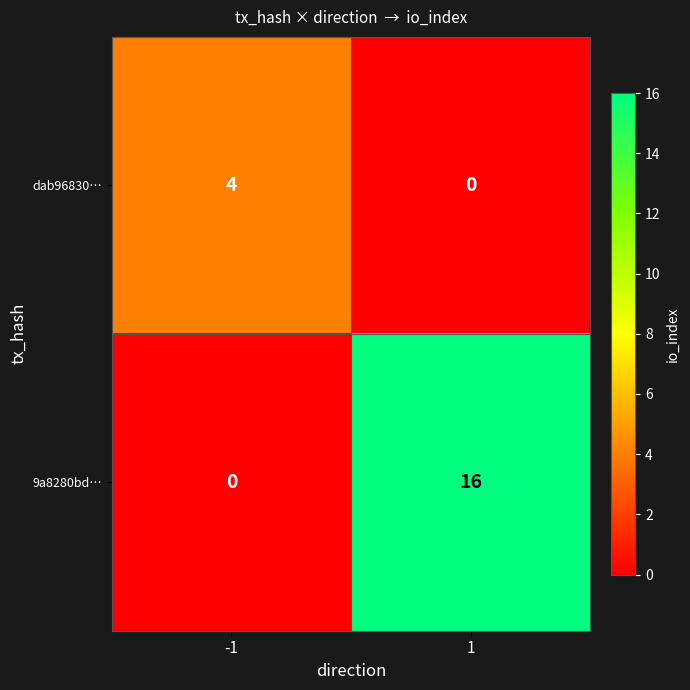

Rank the categories by 9a8280bd… value from highest to lowest.

1, -1